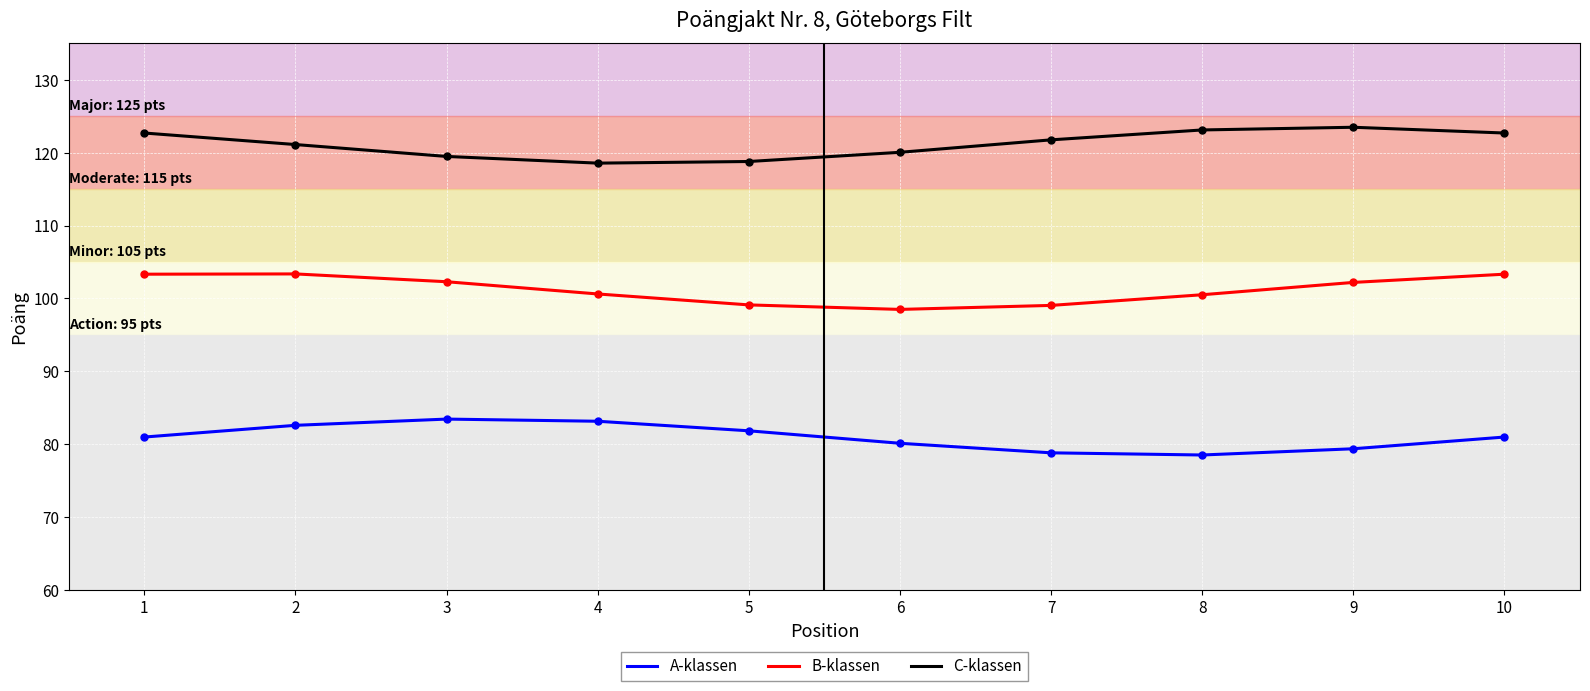

List the series in order of their peak value, highest first.

C-klassen, B-klassen, A-klassen